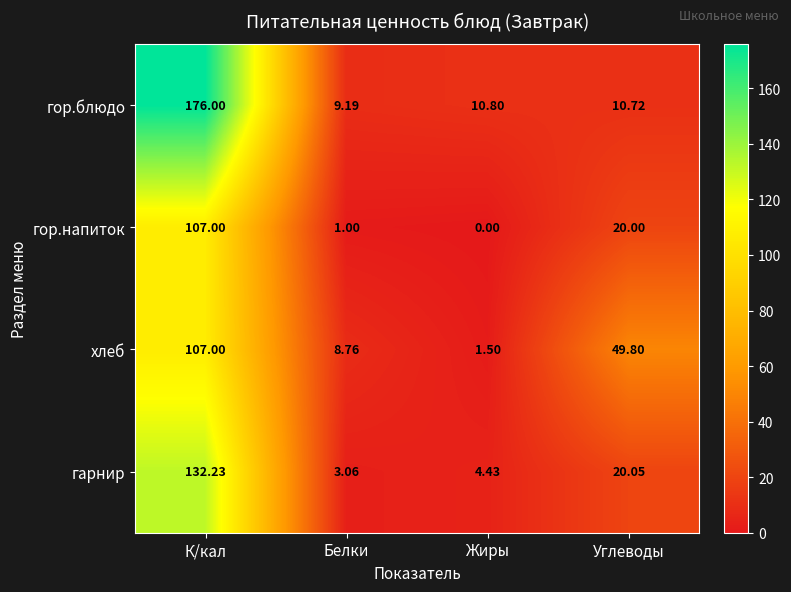

Which series changed the most between Белки and Углеводы?

хлеб